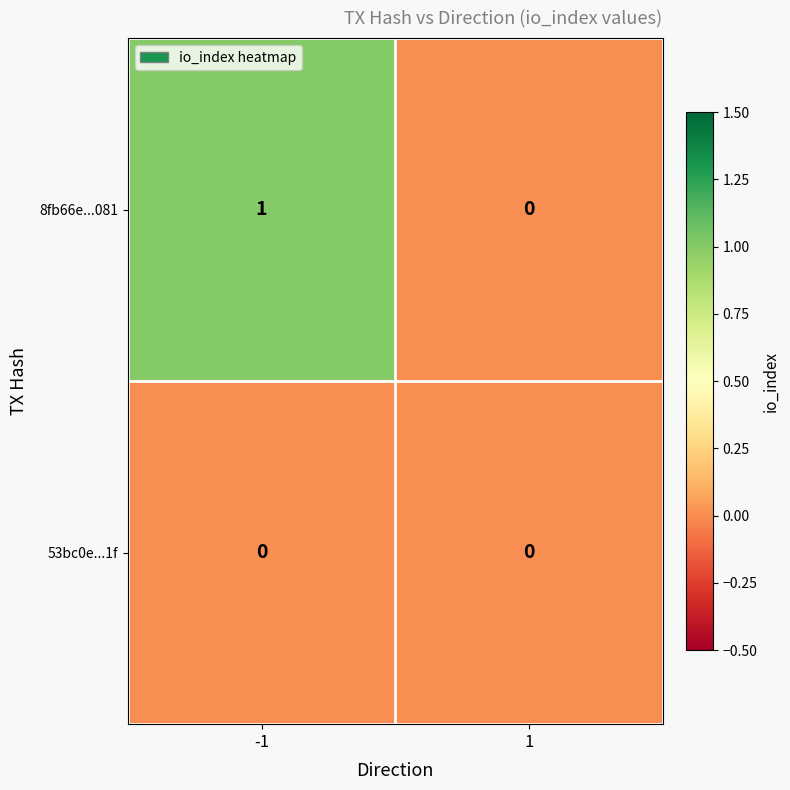

Which series changed the most between -1 and 1?

8fb66e...081